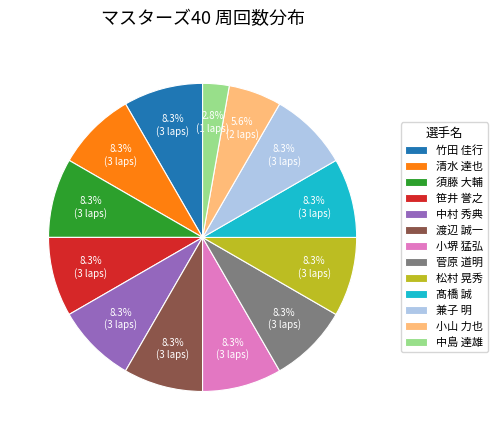

What is the smallest slice in the pie chart?

中島 達雄